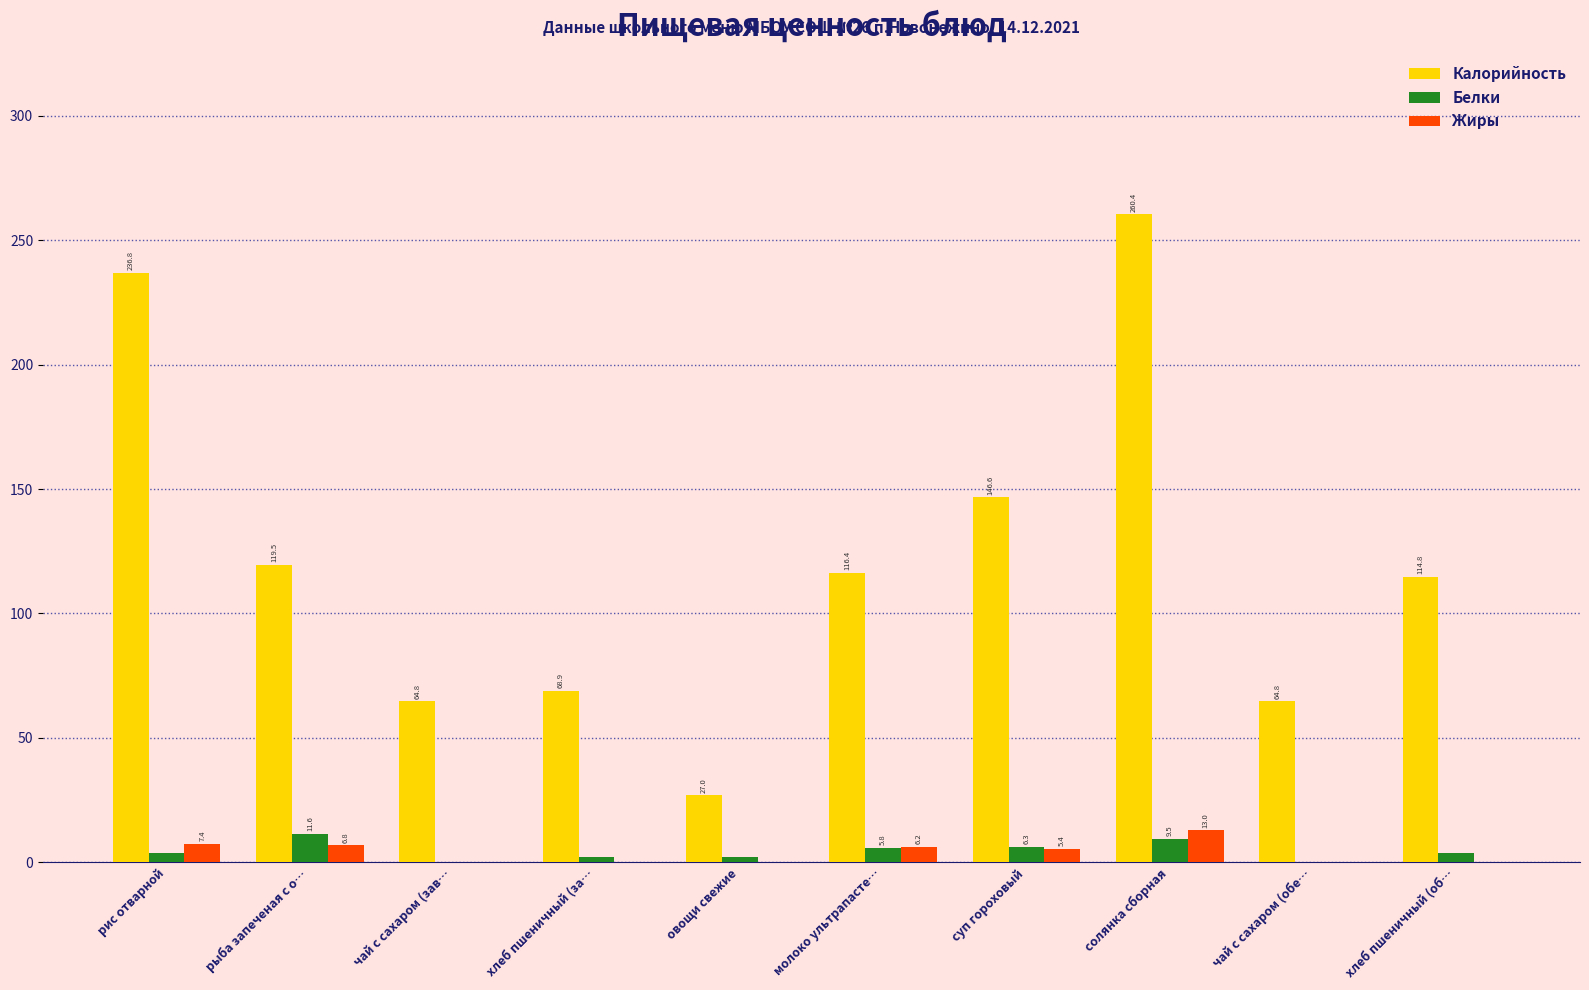

Is the value of Белки at солянка сборная greater than the value of Калорийность at чай с сахаром (обе…?

No